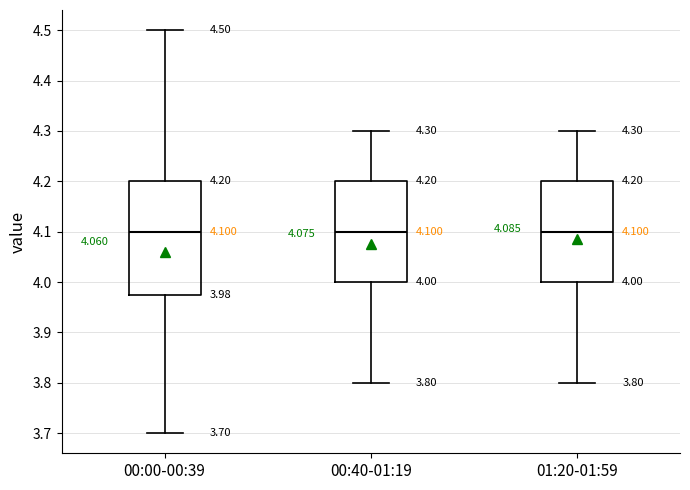

Comparing the boxes themselves (not the whiskers), which one is the tallest?

00:00-00:39